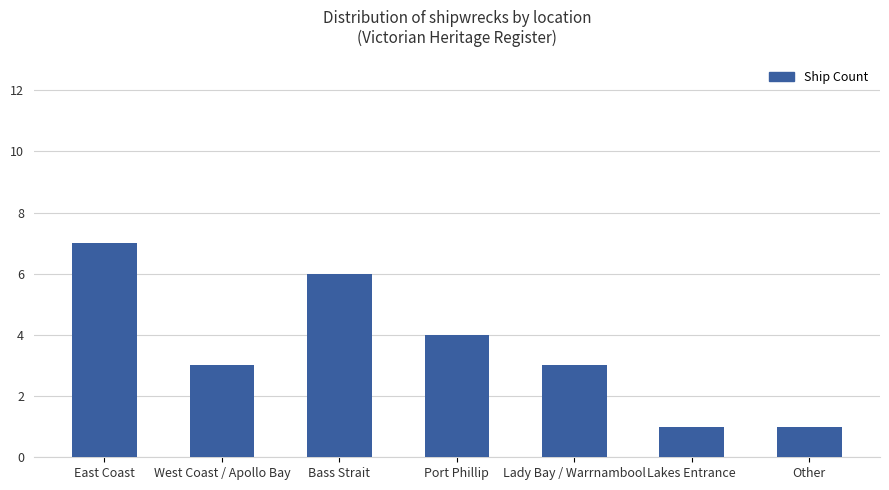

At which label does the data first exceed 3?

East Coast